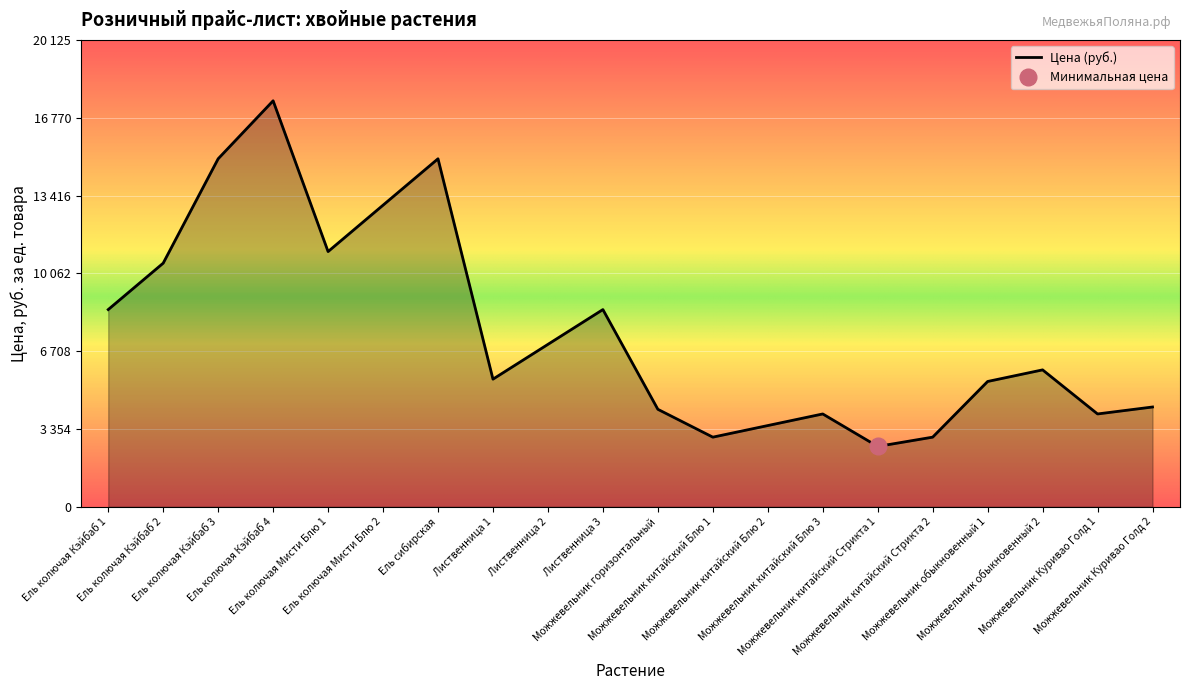

What is the maximum value shown in the chart?

17500